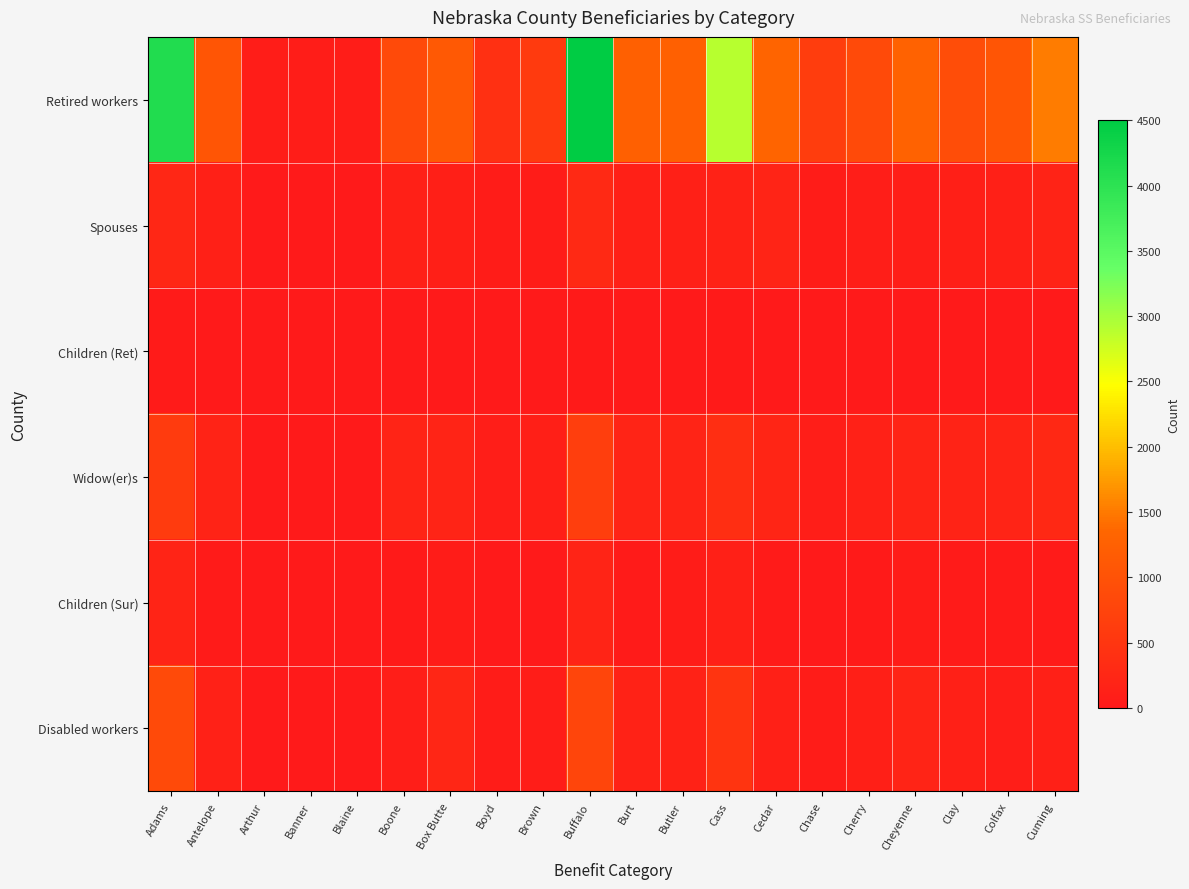

What is the total value across all series at Buffalo?

6475